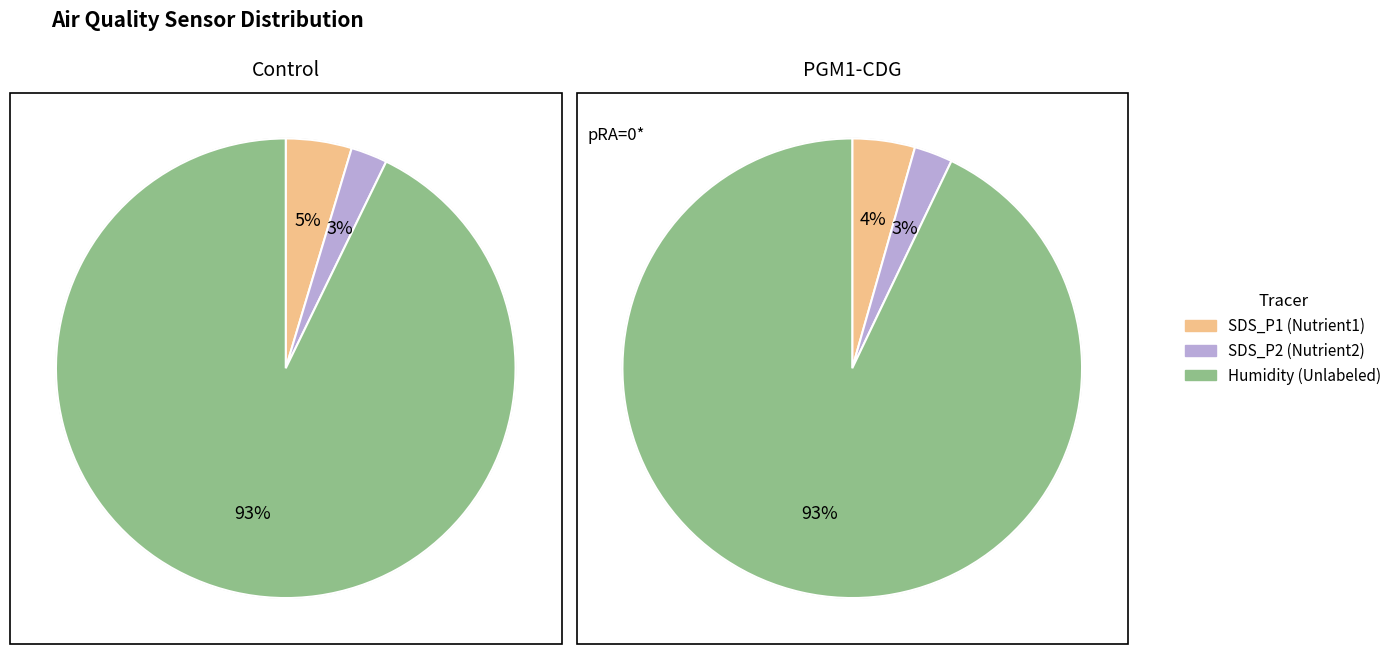

The 3 slice represents 3% of the pie. True or false?

True